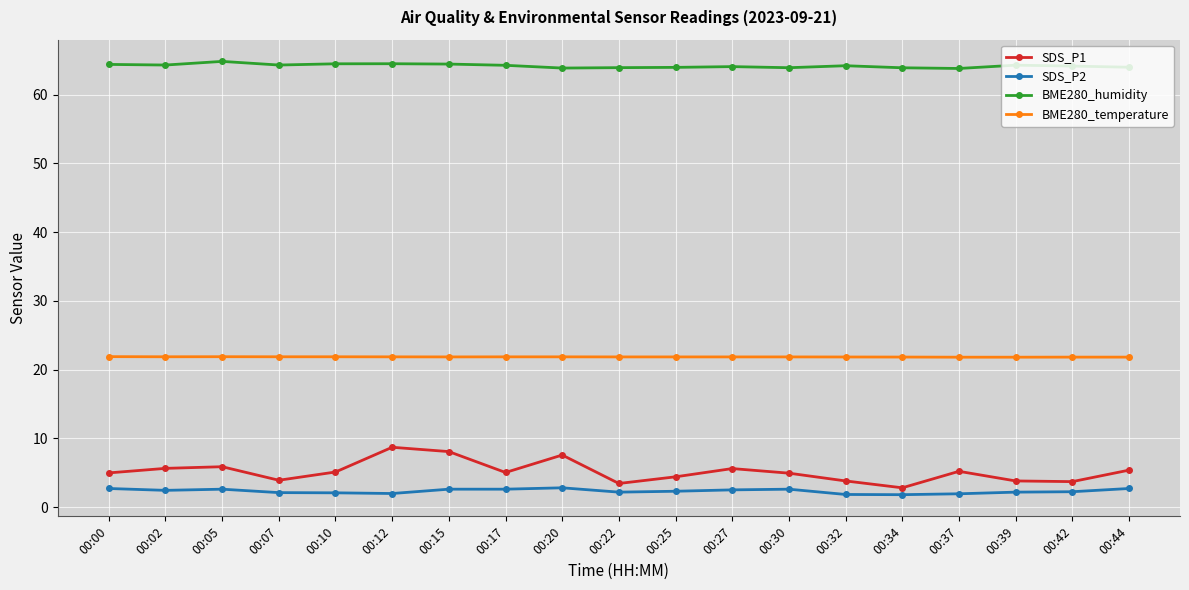

What is the spread (max minus min) of values at 00:15?

61.9